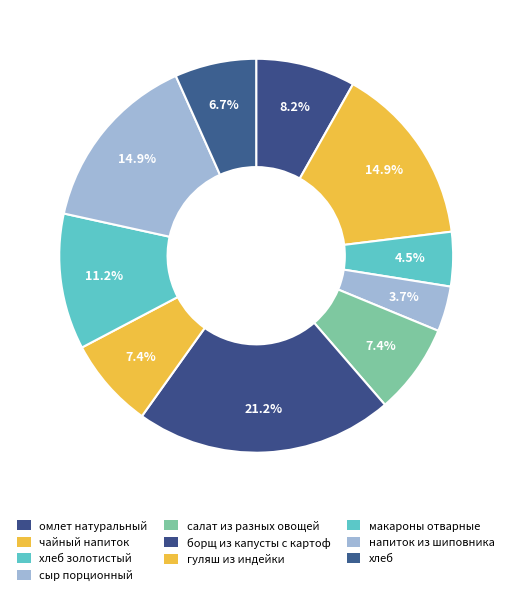

Is there any slice that represents more than half of the pie?

No